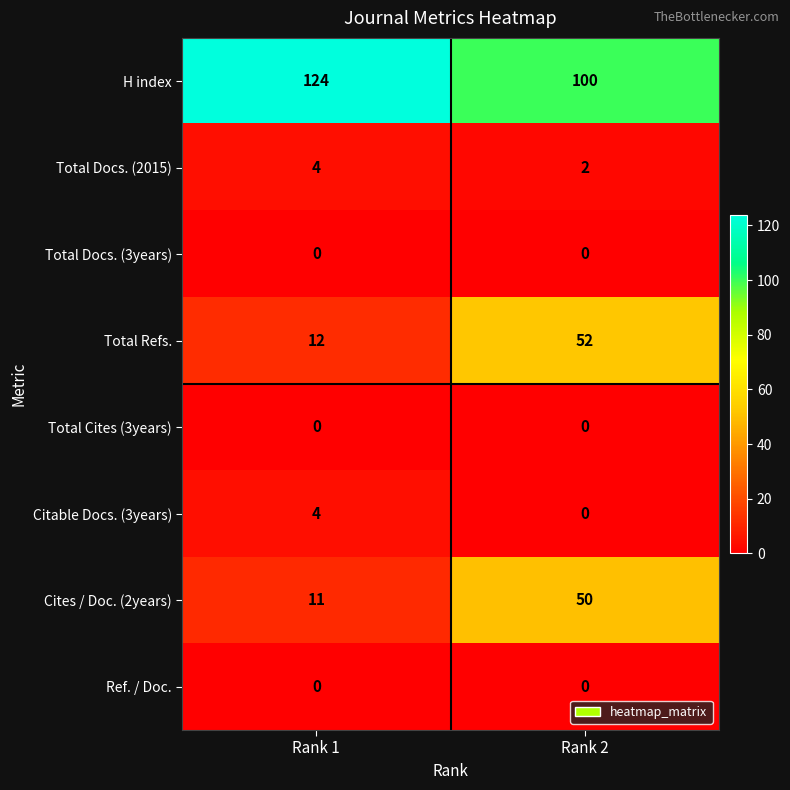

Rank the categories by Cites / Doc. (2years) value from lowest to highest.

Rank 1, Rank 2